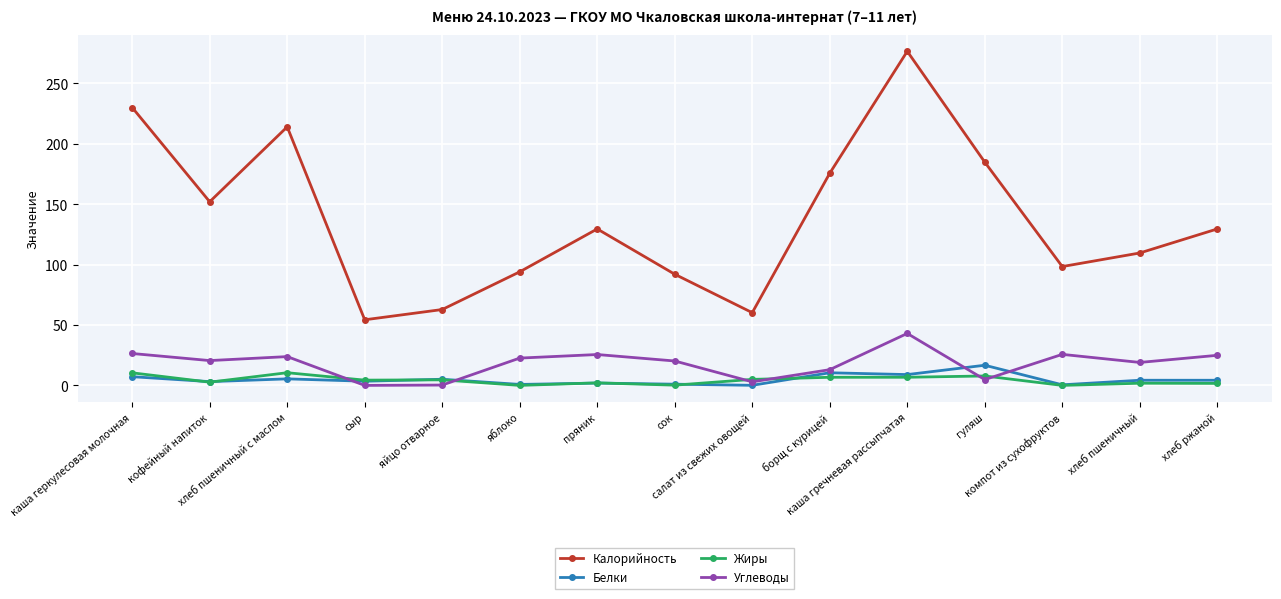

At which category is the sum across all series the highest?

каша гречневая рассыпчатая